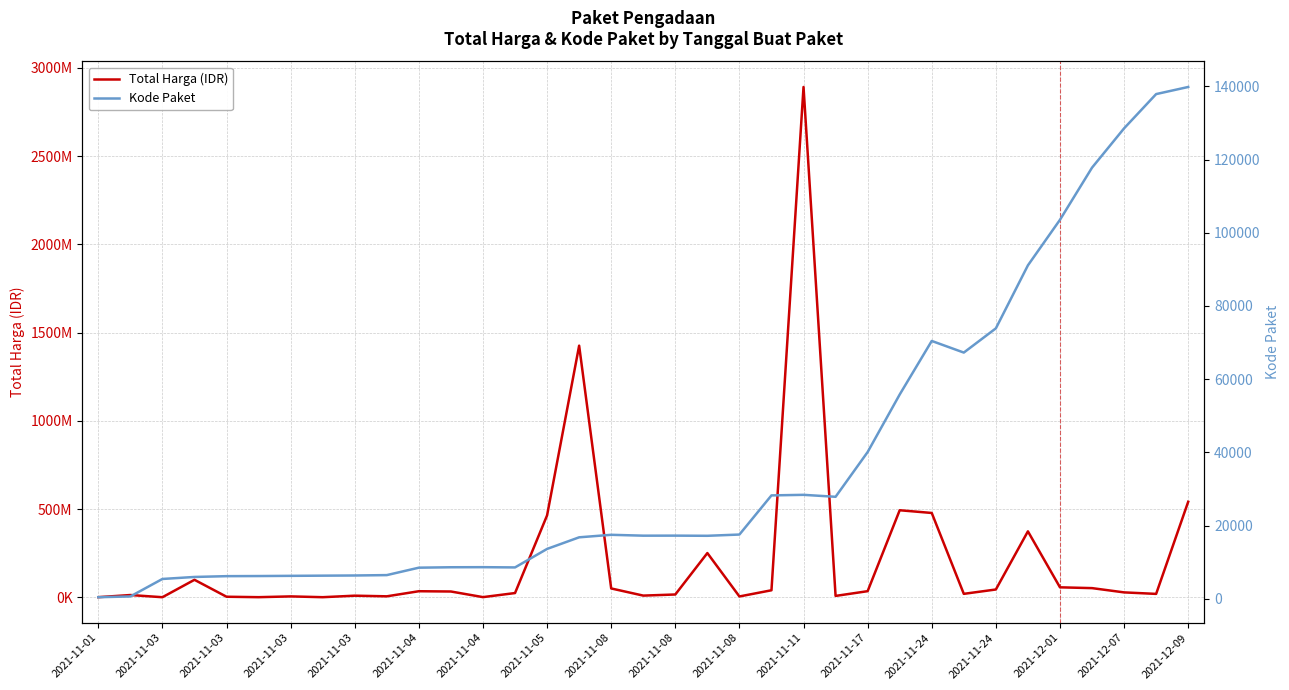

What is the highest value of the Kode Paket series?

139817